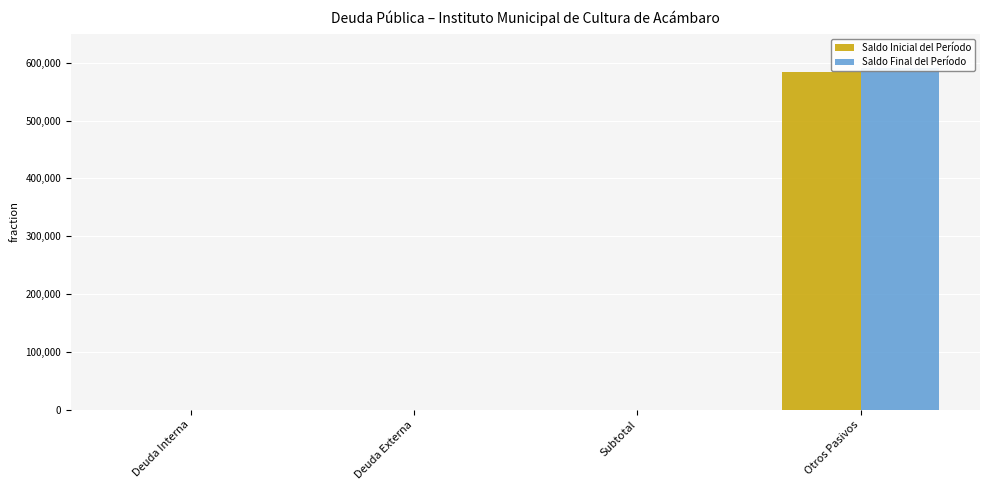

Is it true that Saldo Final del Período equals 333399.0 at Deuda Externa?

False